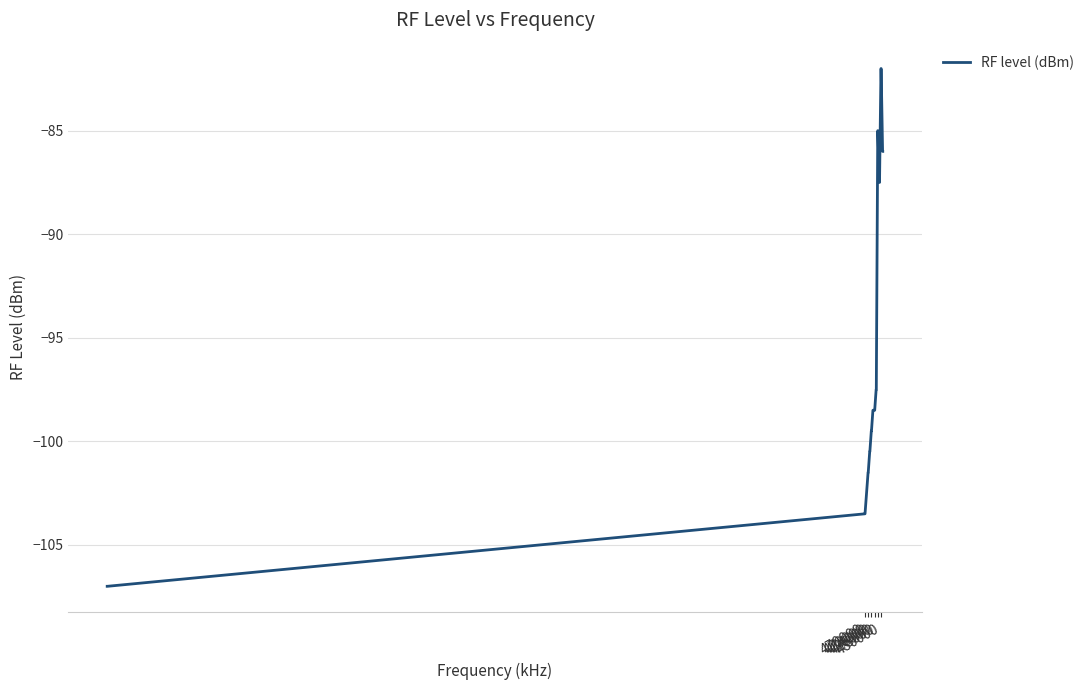

What is the greatest value displayed?

-82.0